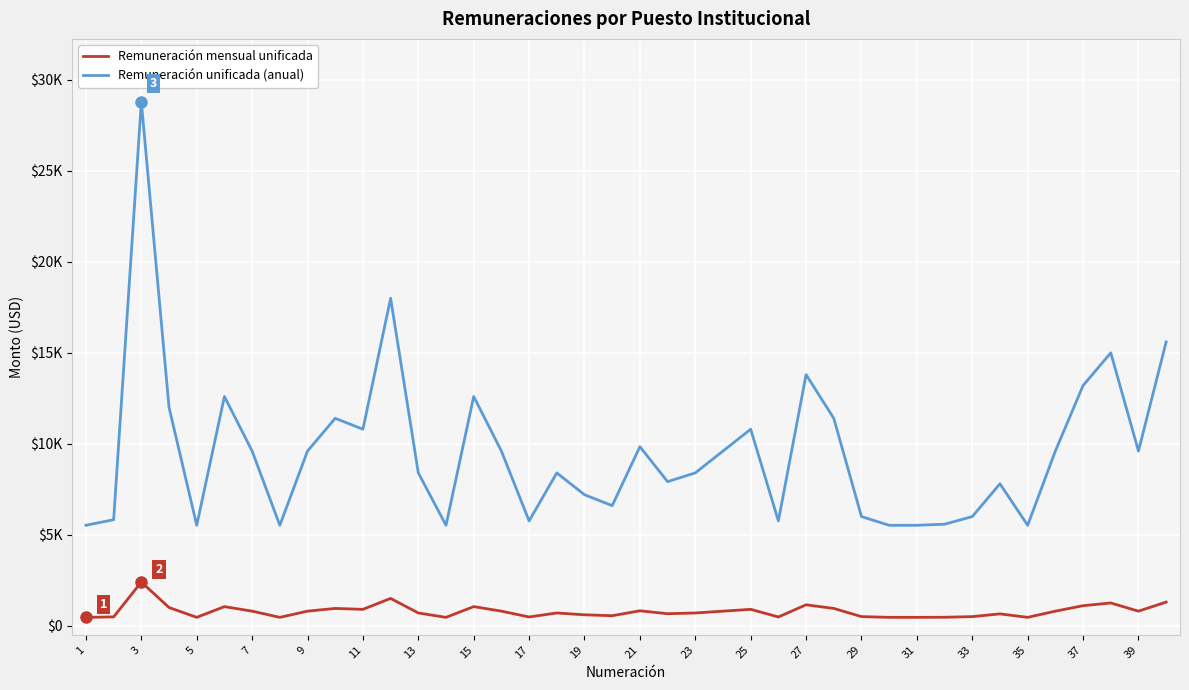

Does the chart display data point markers on the line(s)?

No